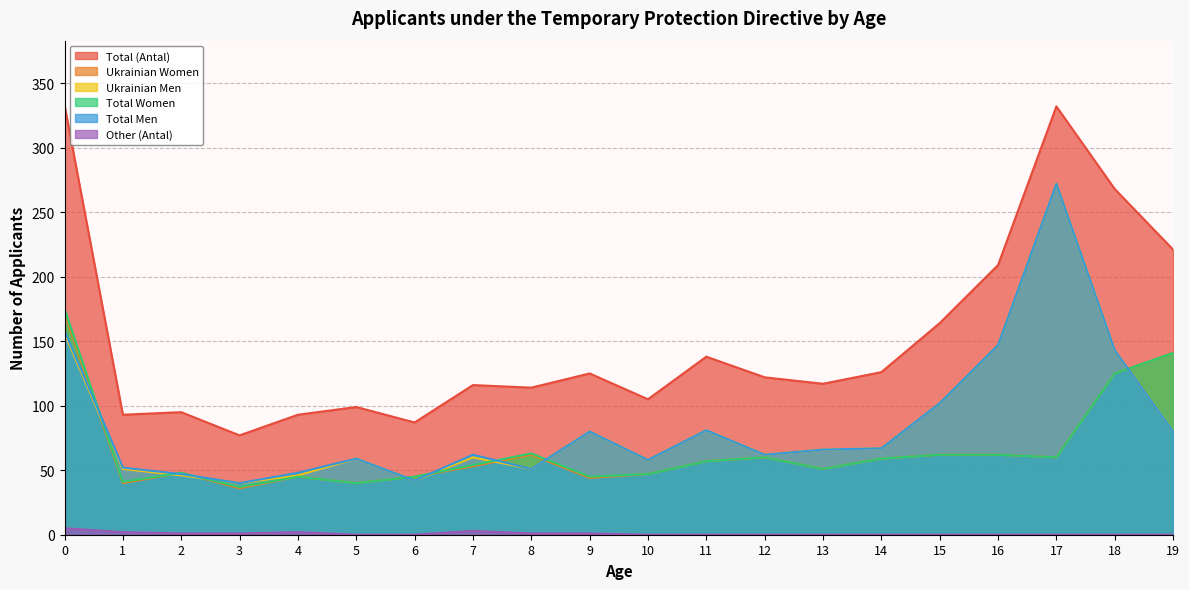

At which category does Other (Antal) reach its first local peak?

4